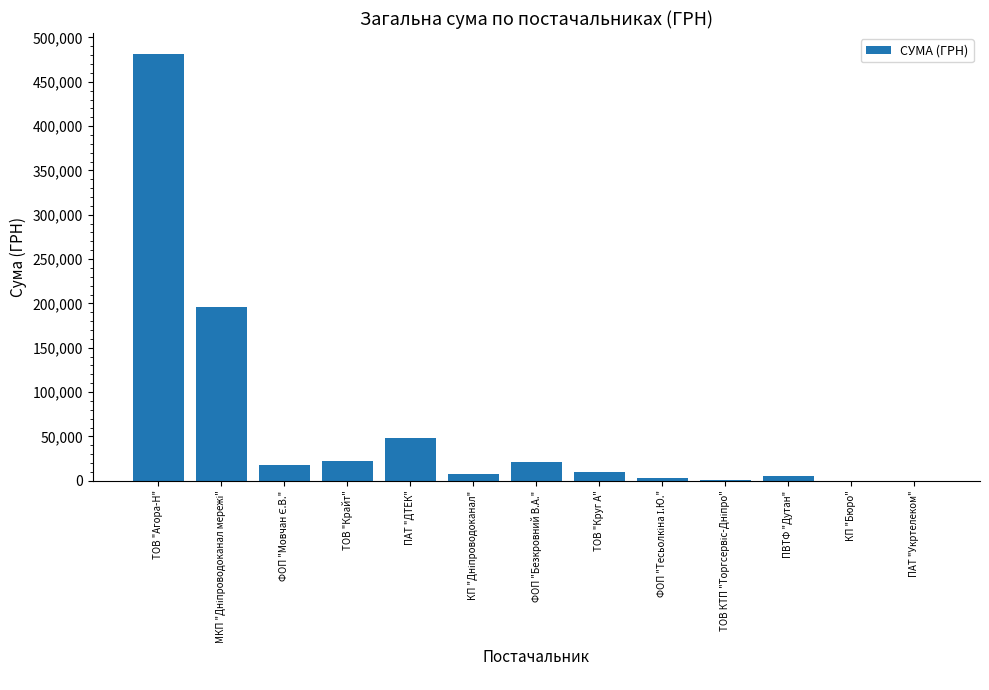

Is it true that the value at ТОВ "Агора-Н" is 143337.0?

False